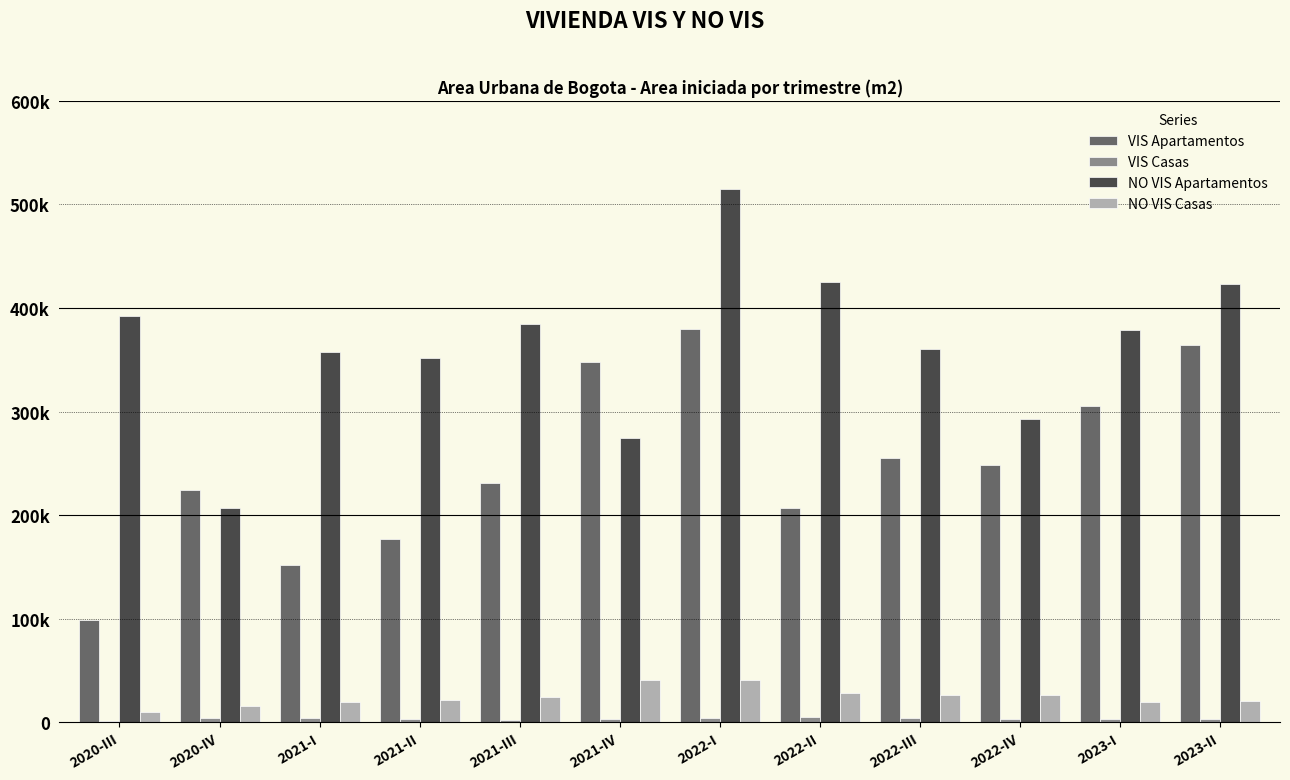

Are the bars horizontal?

No